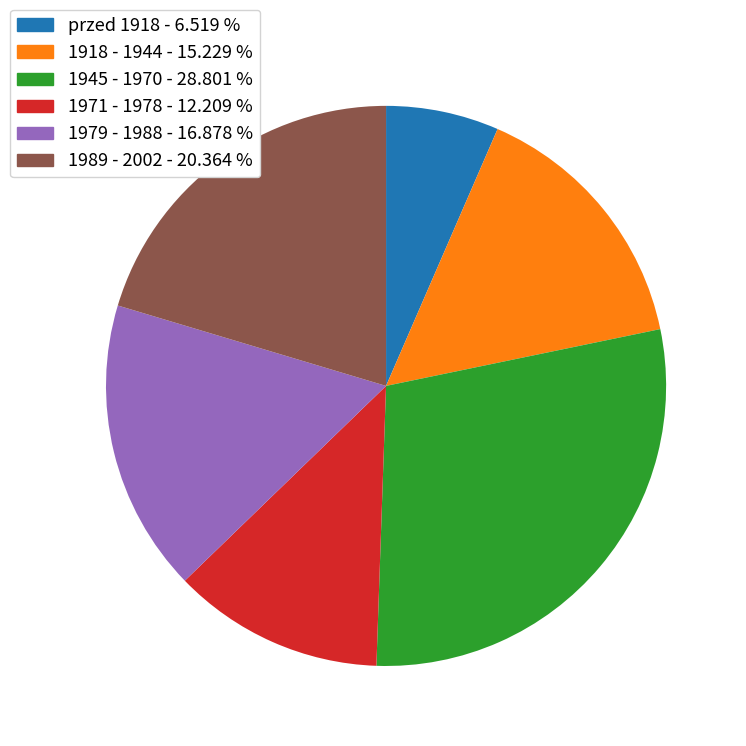

What is the smallest slice in the pie chart?

przed 1918